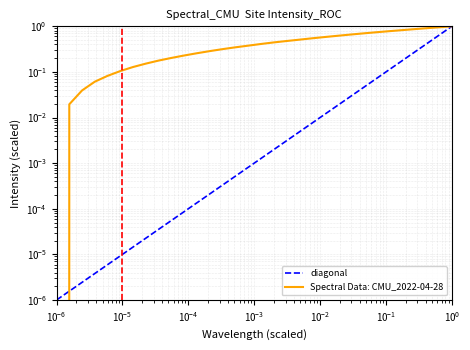

What is the greatest value displayed?

1.0